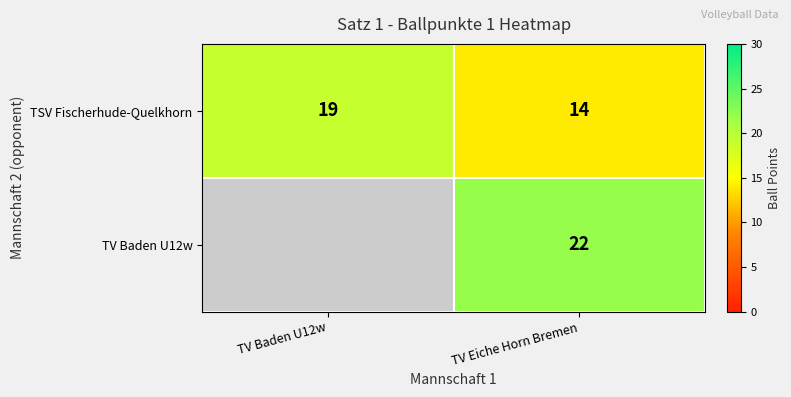

What is the spread (max minus min) of values at TV Eiche Horn Bremen?

8